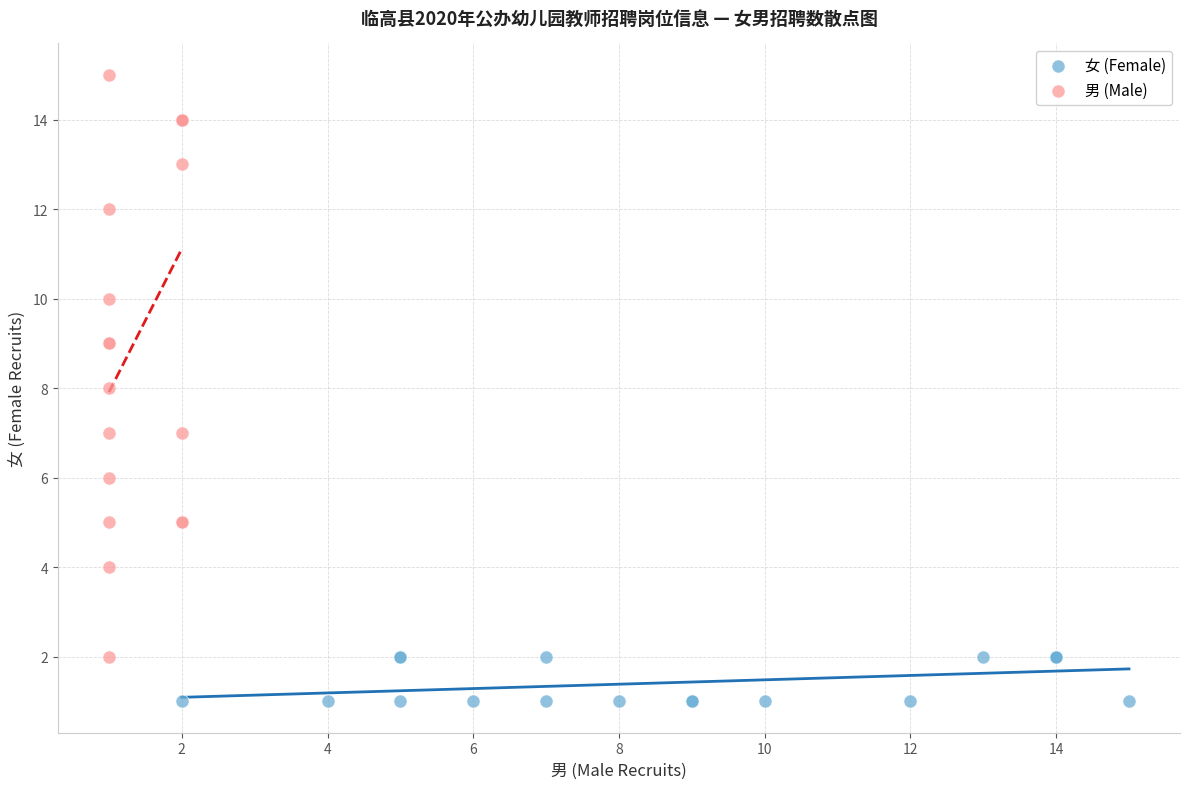

Which series reaches the minimum Y coordinate?

女 (Female)